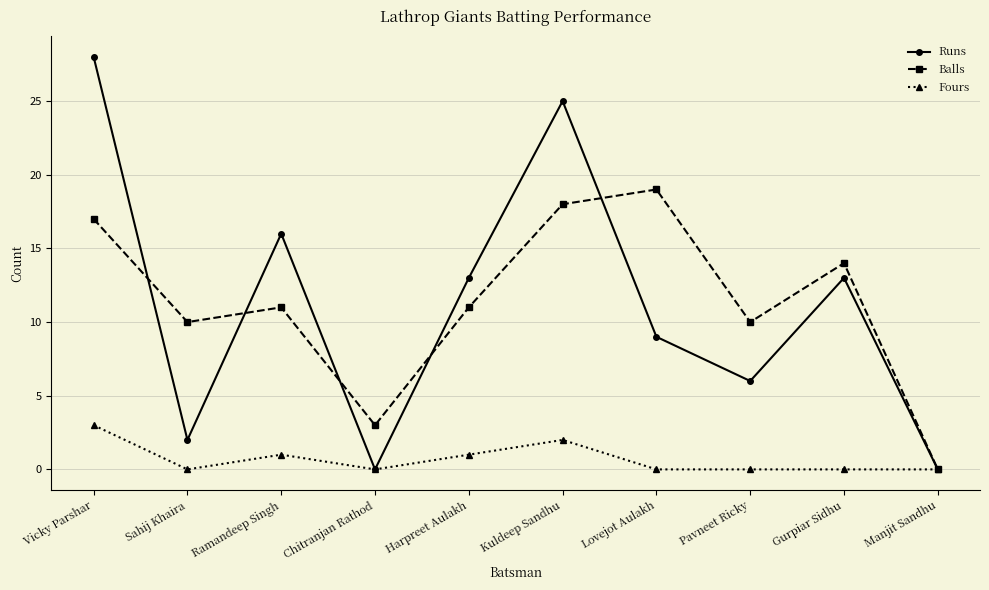

What is the difference between the second highest and minimum values in the Balls series?

18